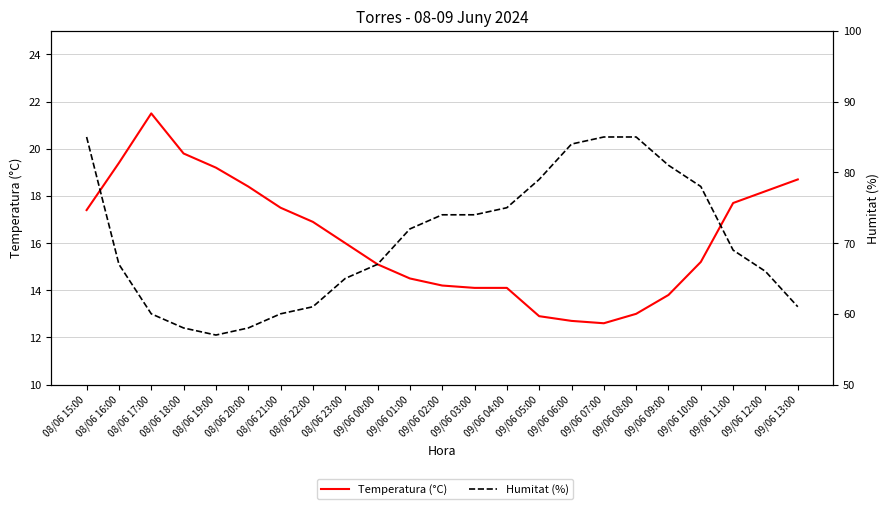

How many data points does each series have?

23